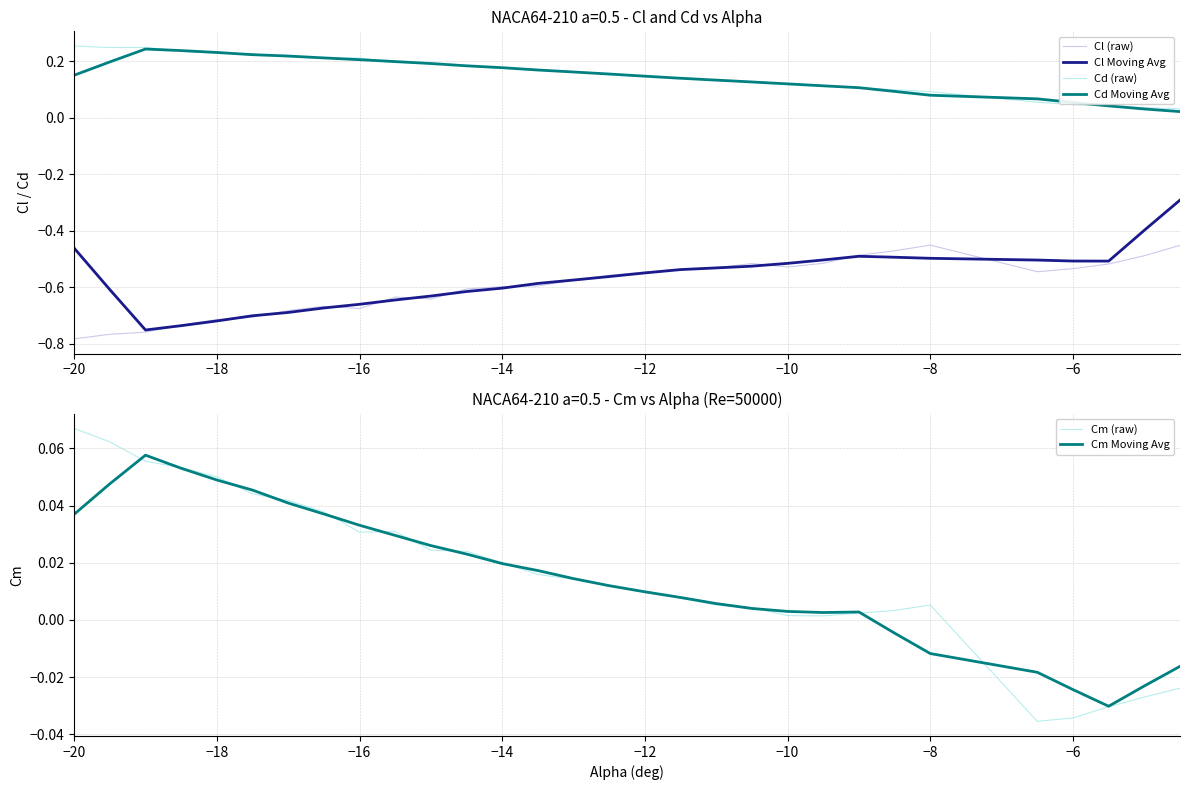

True or false: Cl Moving Avg and Cd (raw) intersect in this chart.

False